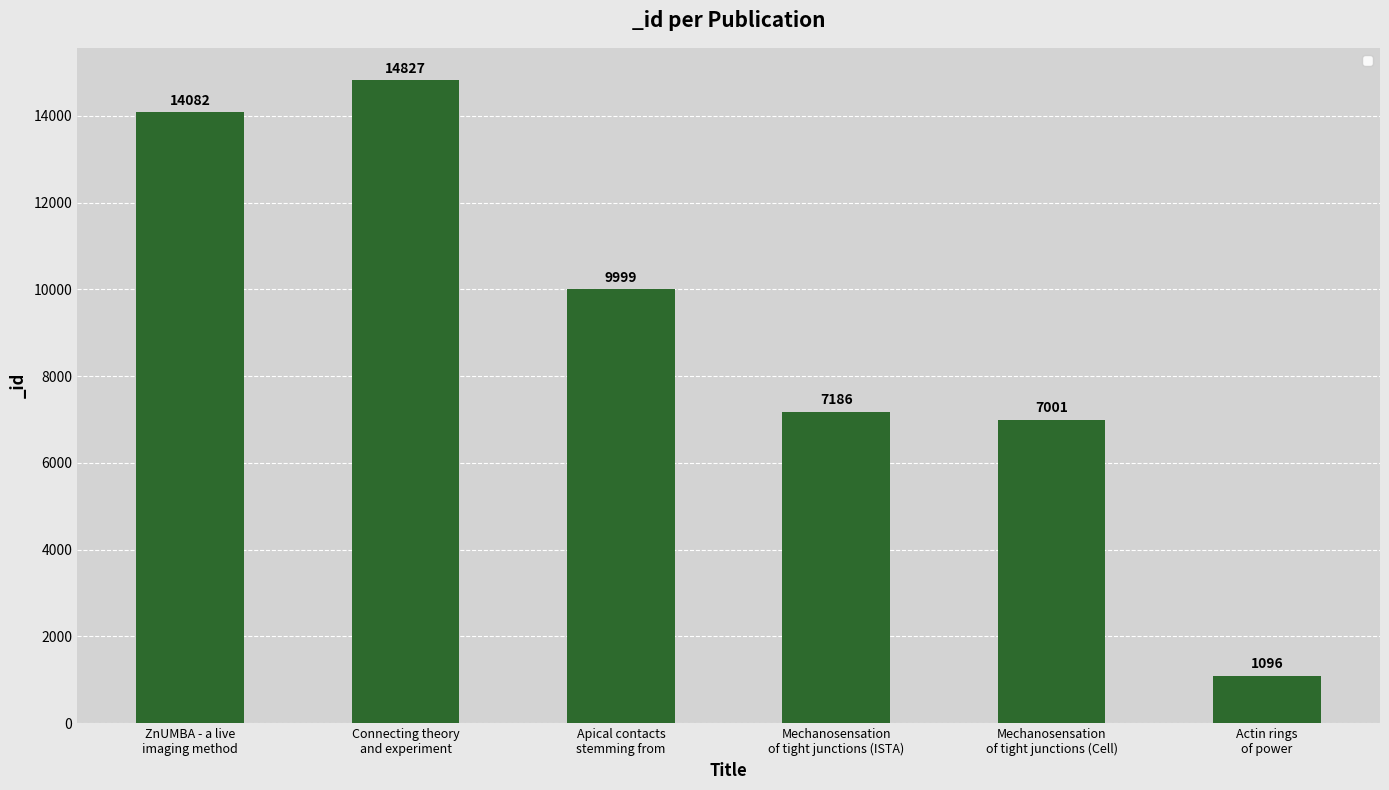

Between Connecting theory
and experiment and Mechanosensation
of tight junctions (Cell), which is larger?

Connecting theory
and experiment